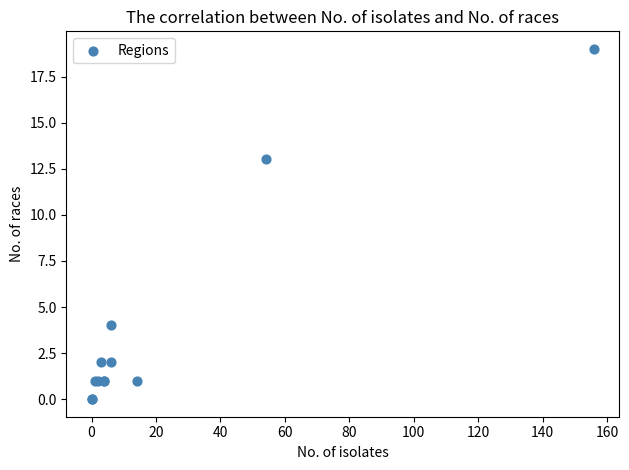

What Y value in the scatter plot is closest to 9?

13